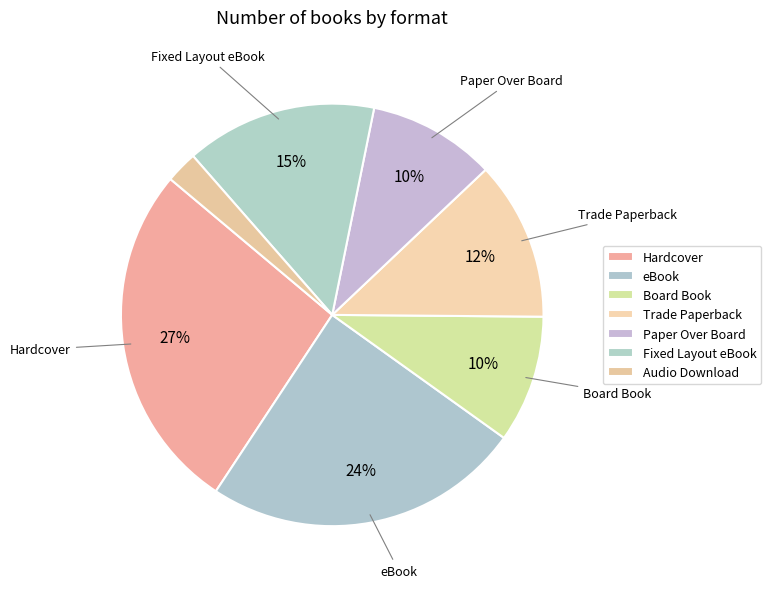

To the nearest percent, what is the average slice percentage?

14%